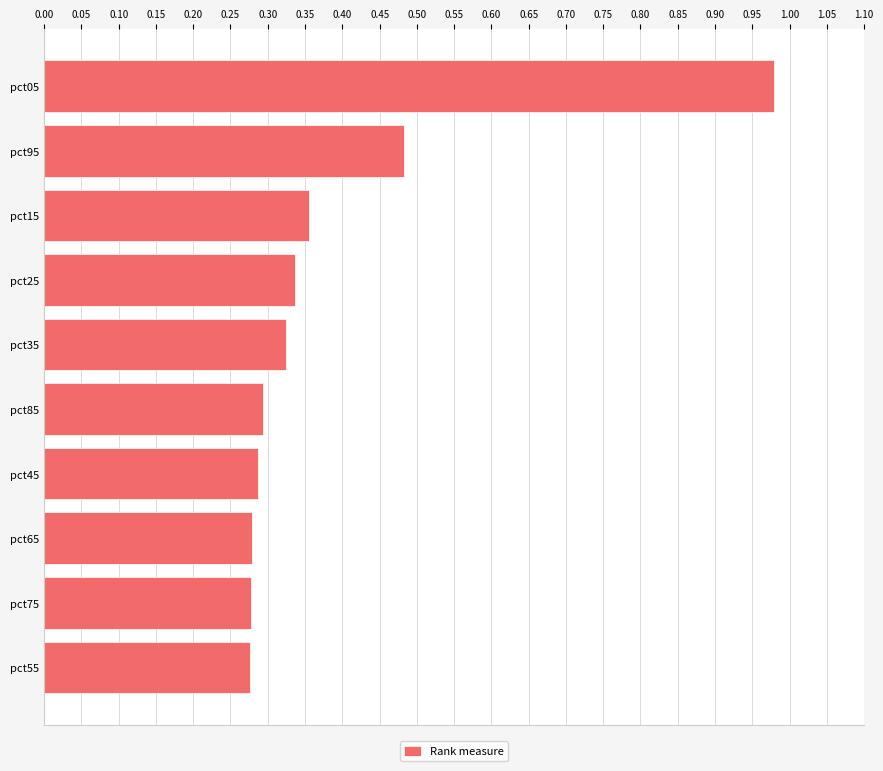

Between pct15 and pct35, which is larger?

pct15